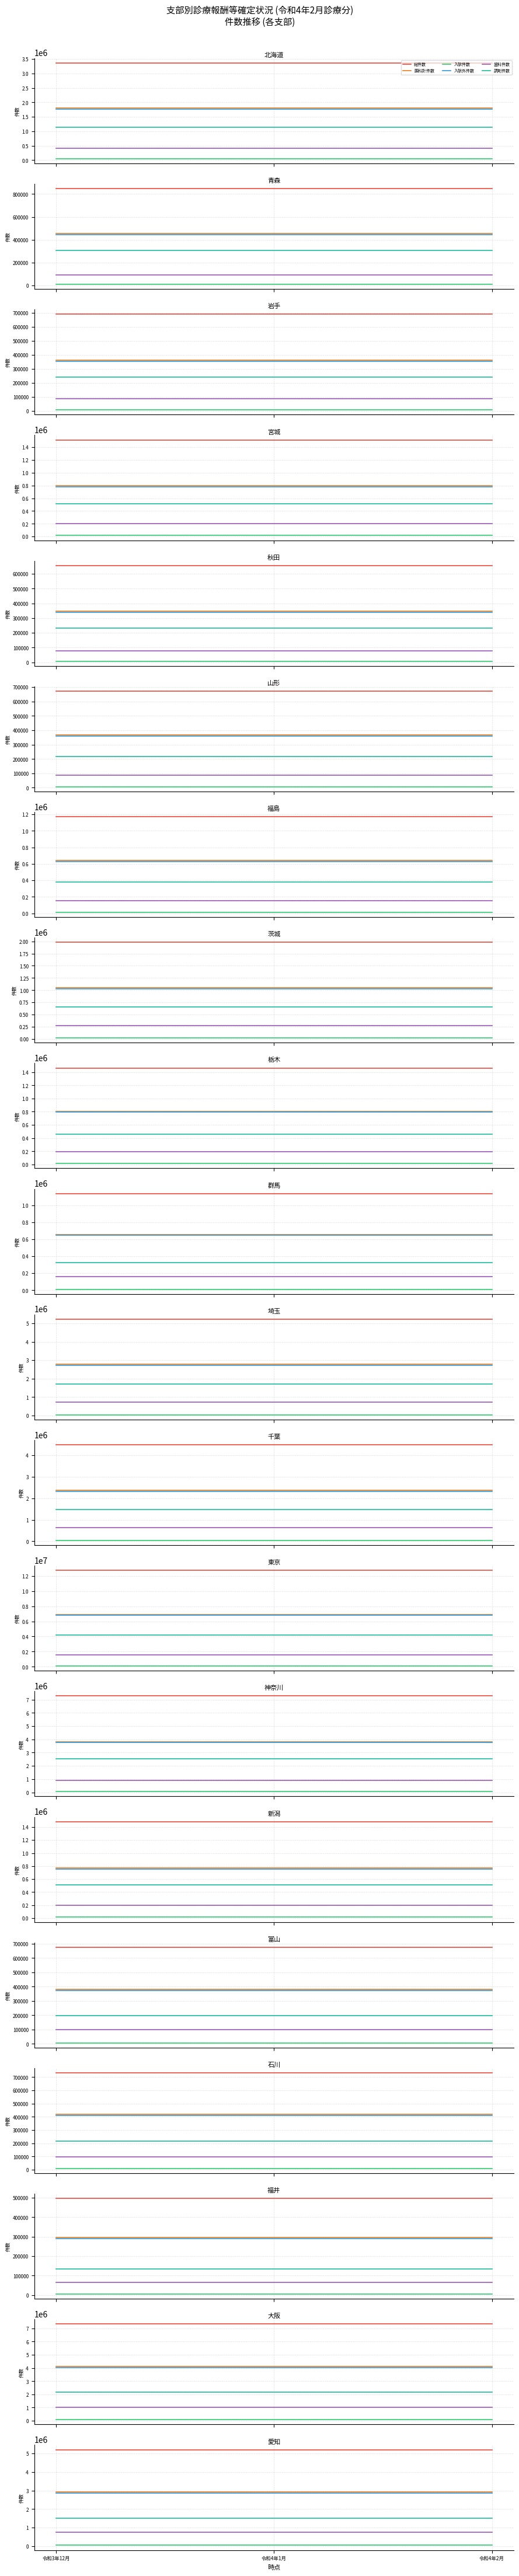

What is the smallest value displayed?

45097